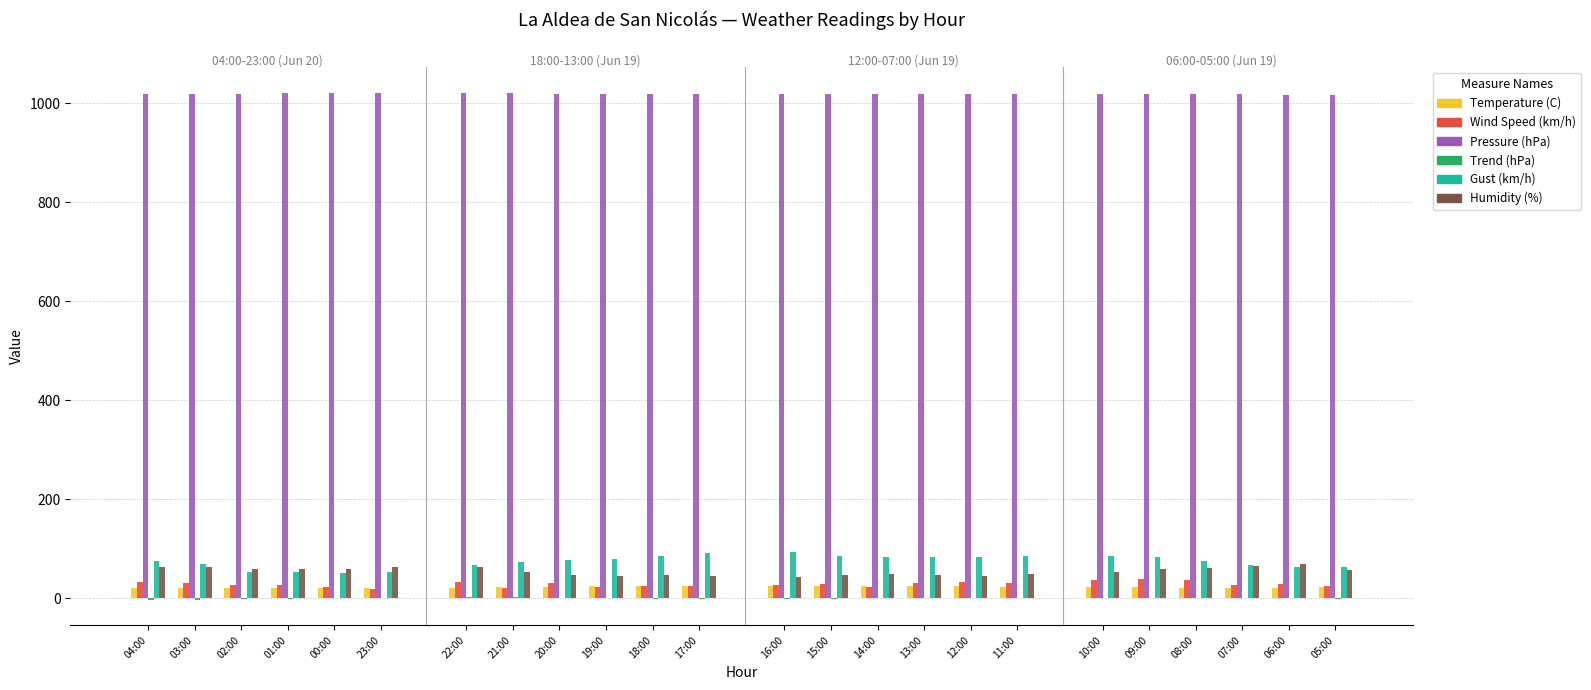

List the series in order of their peak value, highest first.

Pressure (hPa), Gust (km/h), Humidity (%), Wind Speed (km/h), Temperature (C), Trend (hPa)